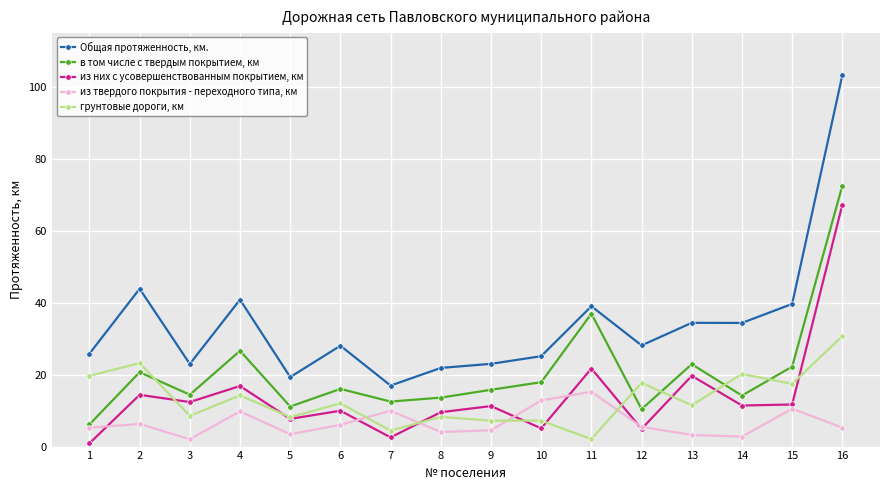

What is the smallest value displayed?

0.9